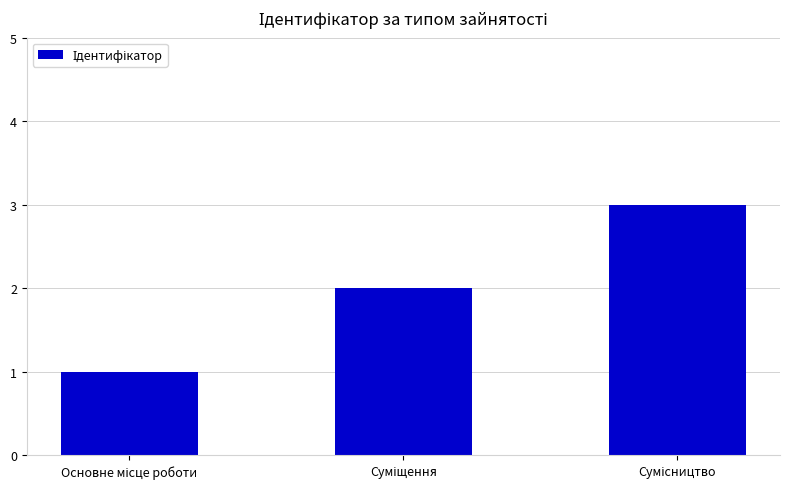

What is the greatest value displayed?

3